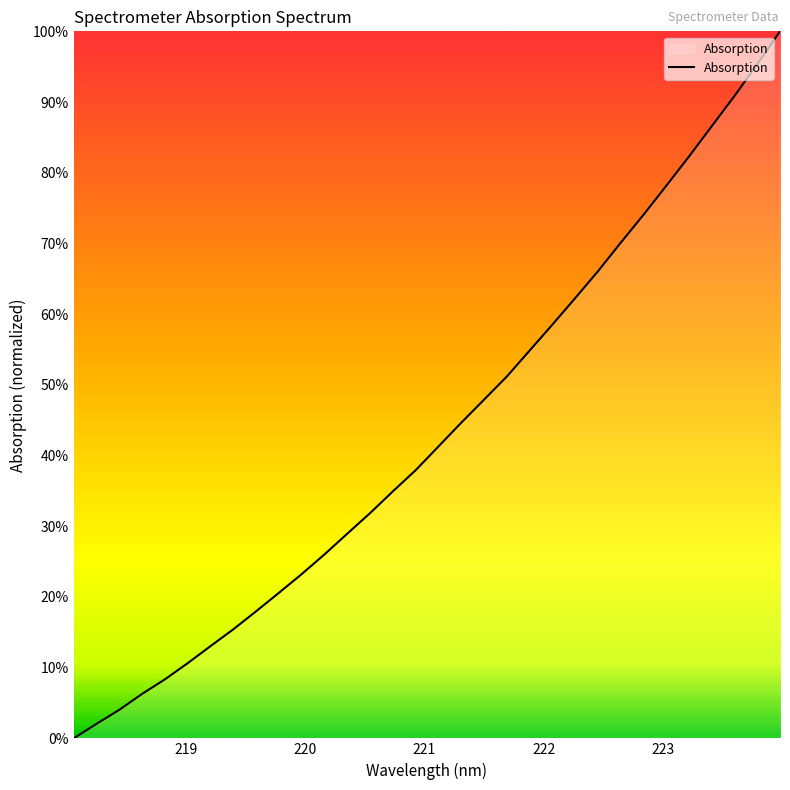

What is the difference between the maximum and minimum values?

100.0